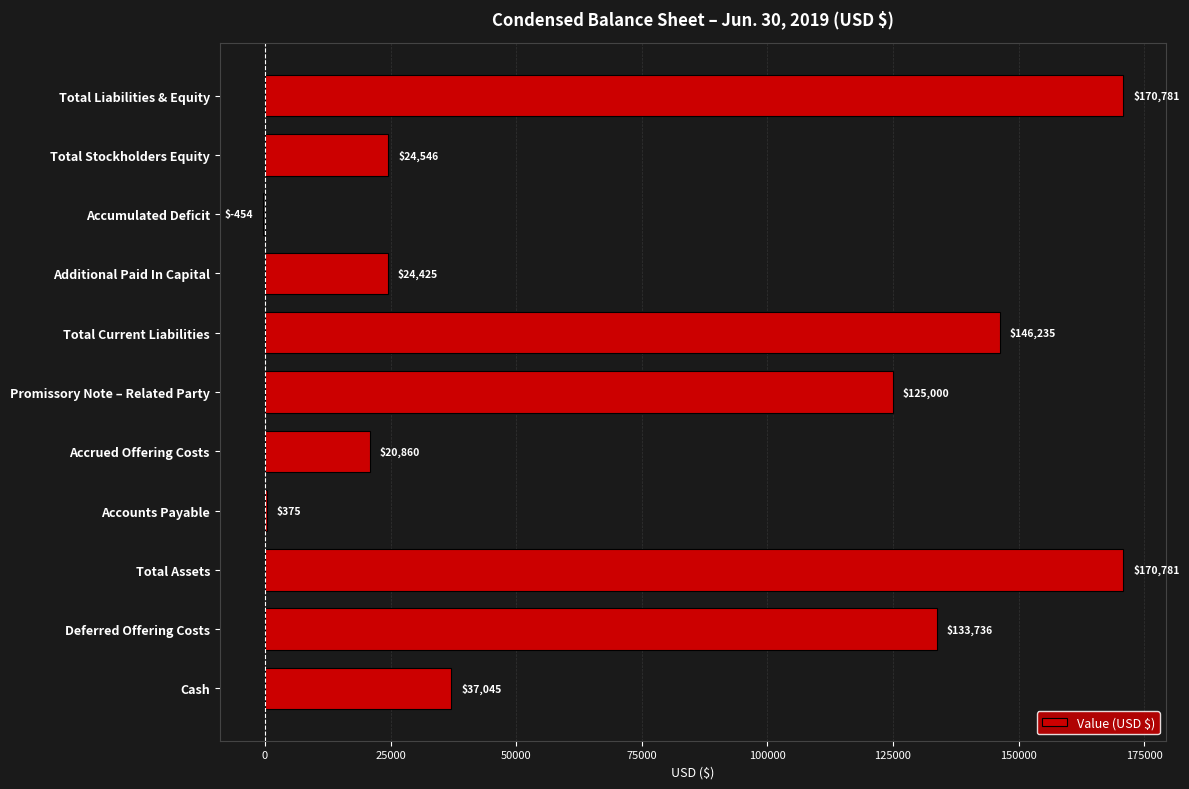

Reading bottom to top, list all the values displayed in this chart.

Cash=37045	Deferred Offering Costs=133736	Total Assets=170781	Accounts Payable=375	Accrued Offering Costs=20860	Promissory Note – Related Party=125000	Total Current Liabilities=146235	Additional Paid In Capital=24425	Accumulated Deficit=-454	Total Stockholders Equity=24546	Total Liabilities & Equity=170781